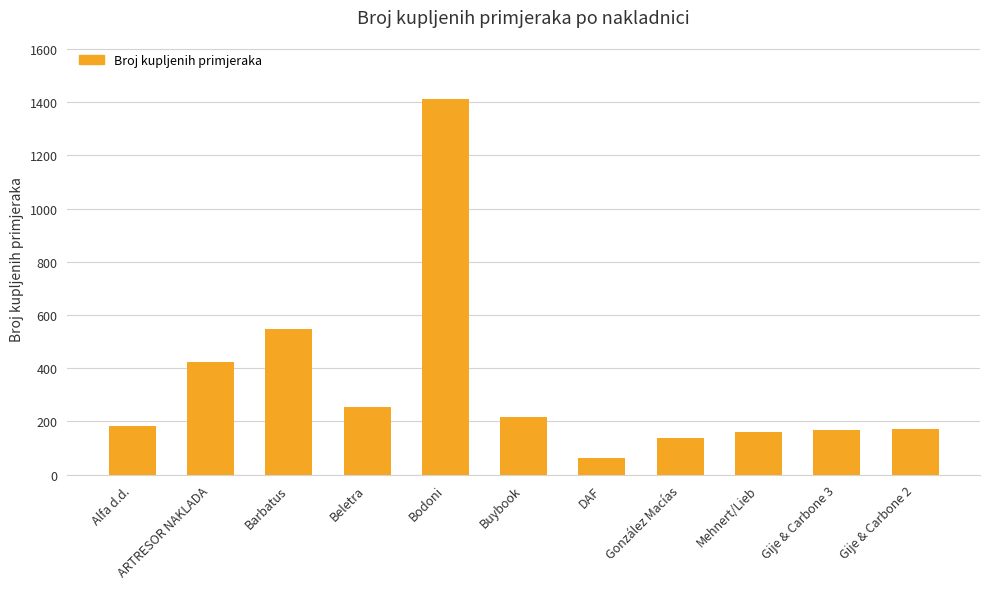

What is the label of the 11th bar from the right?

Alfa d.d.